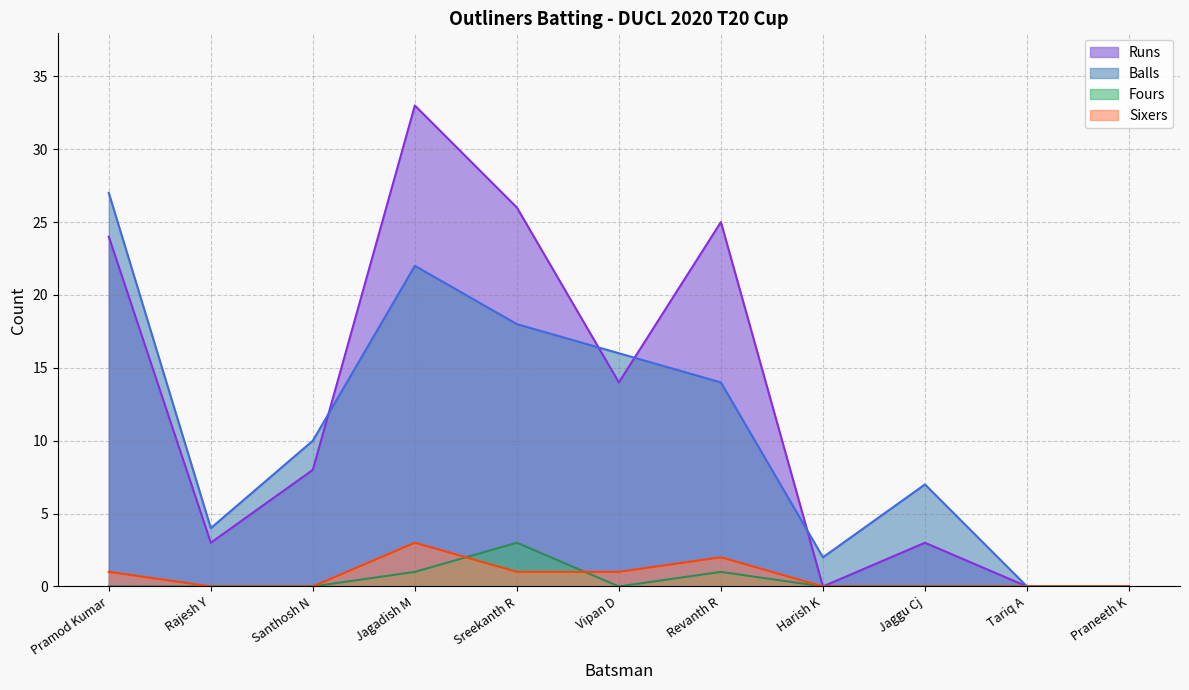

How many data points in Sixers are above 0?

5